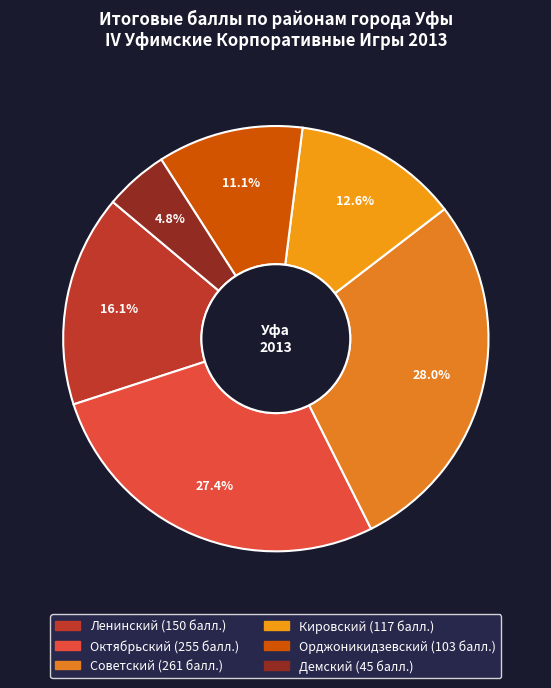

What percentage is the Орджоникидзевский slice, to the nearest percent?

11%